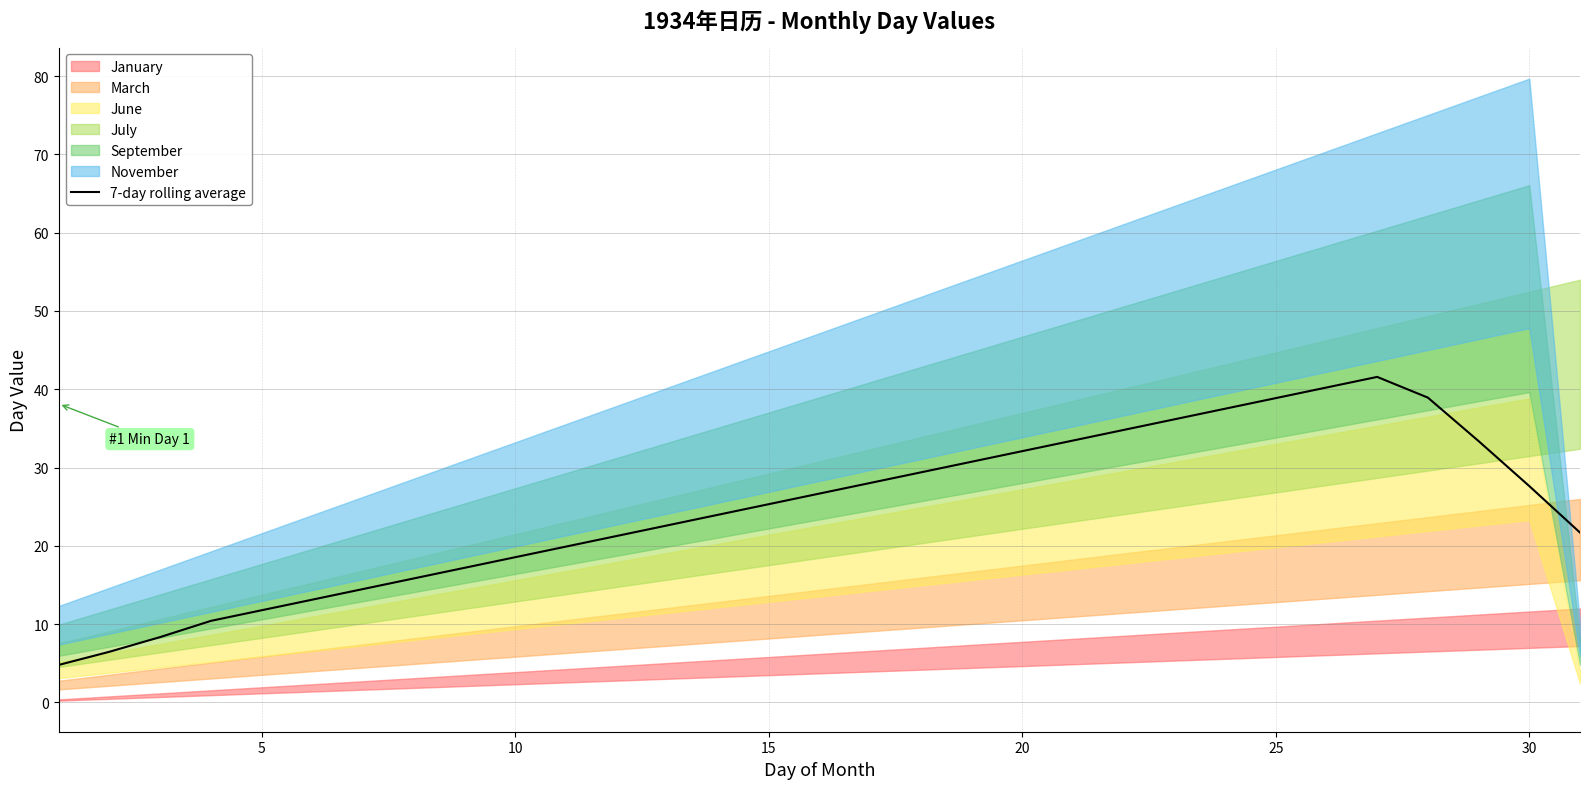

What is the lowest value of the 7-day rolling average series?

4.8